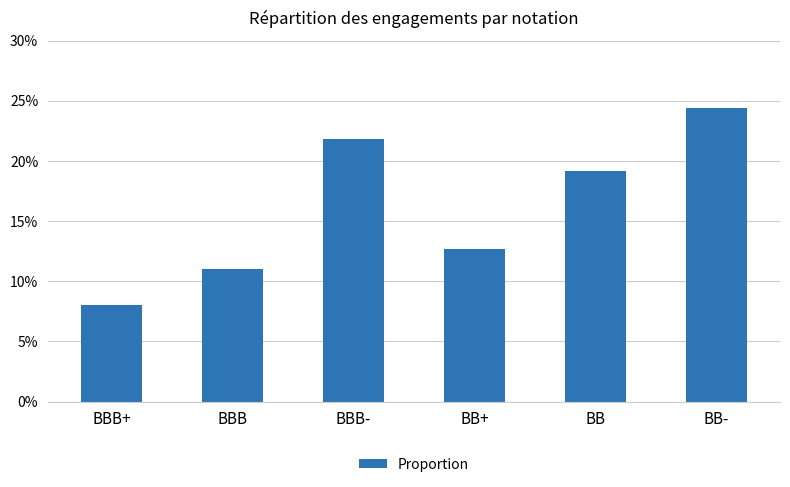

List the labels in order of value, largest first.

BB-, BBB-, BB, BB+, BBB, BBB+